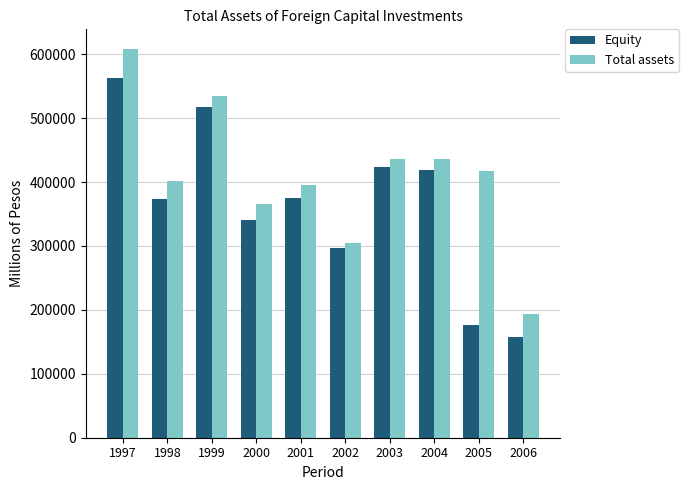

What value does the Total assets series have at 1997?

608597.0